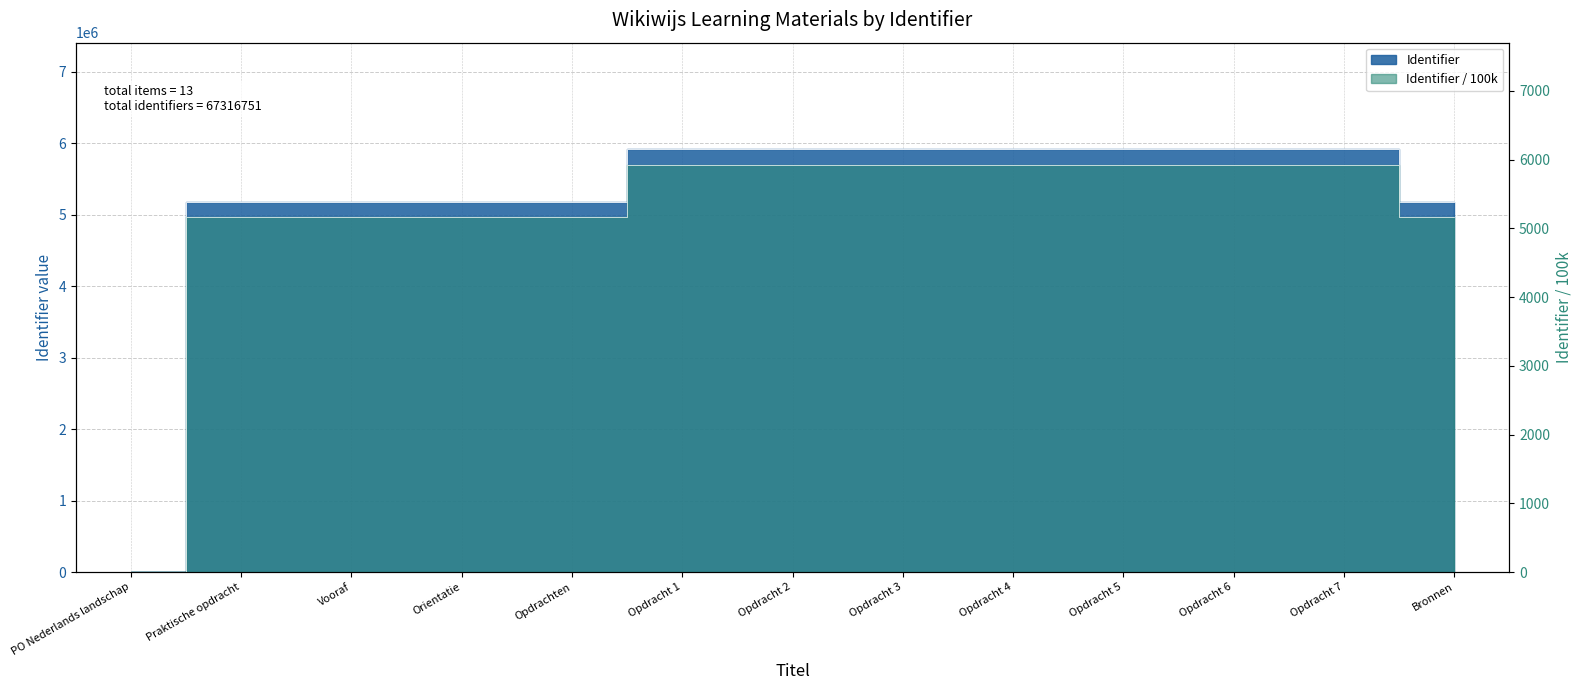

What is the sum of the values at Vooraf and Bronnen?

10340758